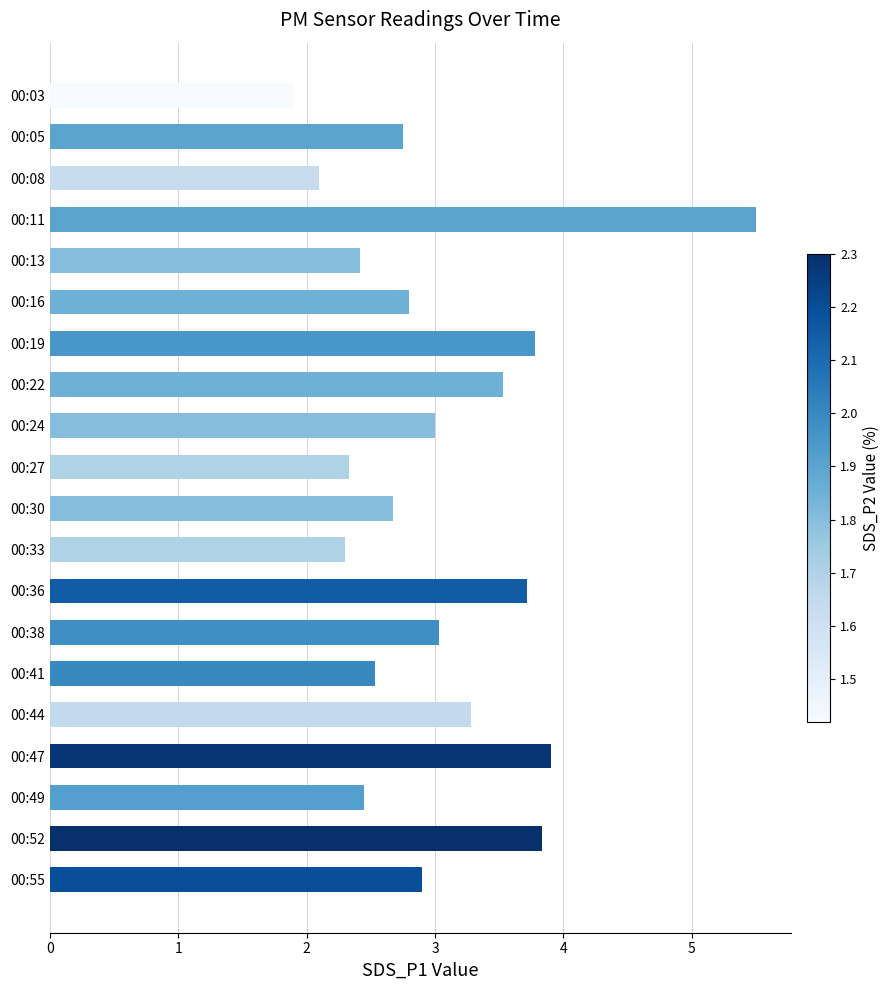

Which label corresponds to the largest value in the chart?

00:11